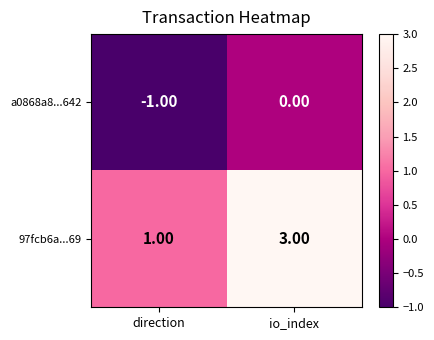

Where is 97fcb6a...69 nearest to the value 2?

direction